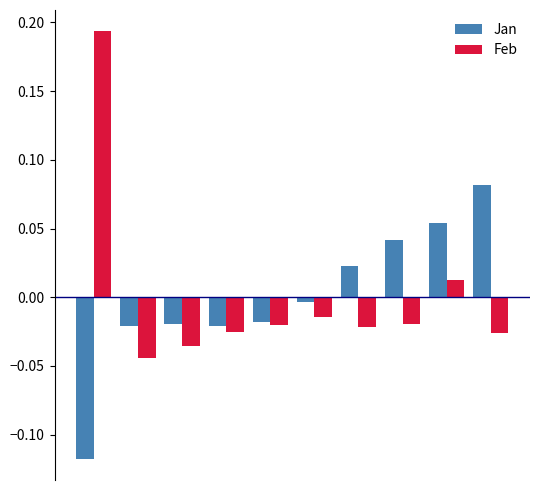

How many positive values does the Feb series have?

2